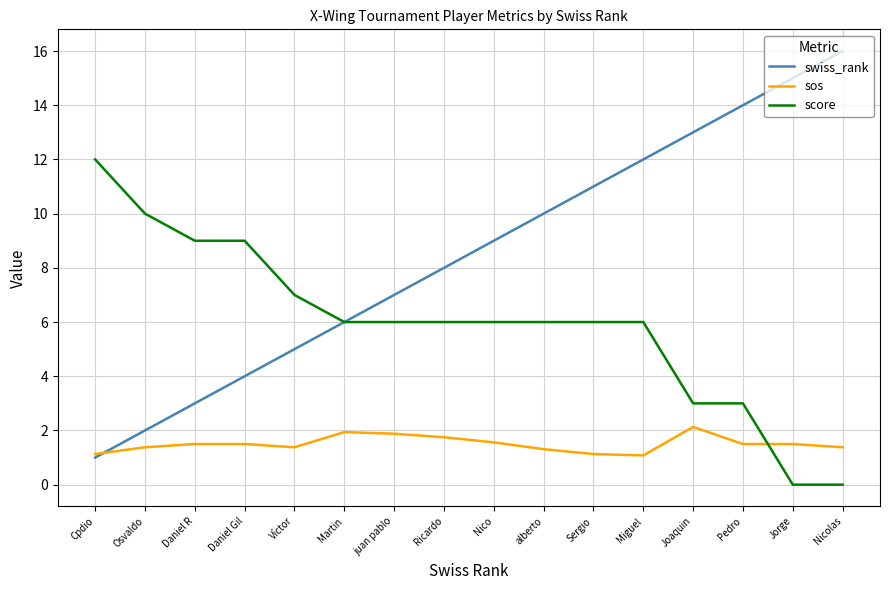

How many lines are shown in the chart?

3